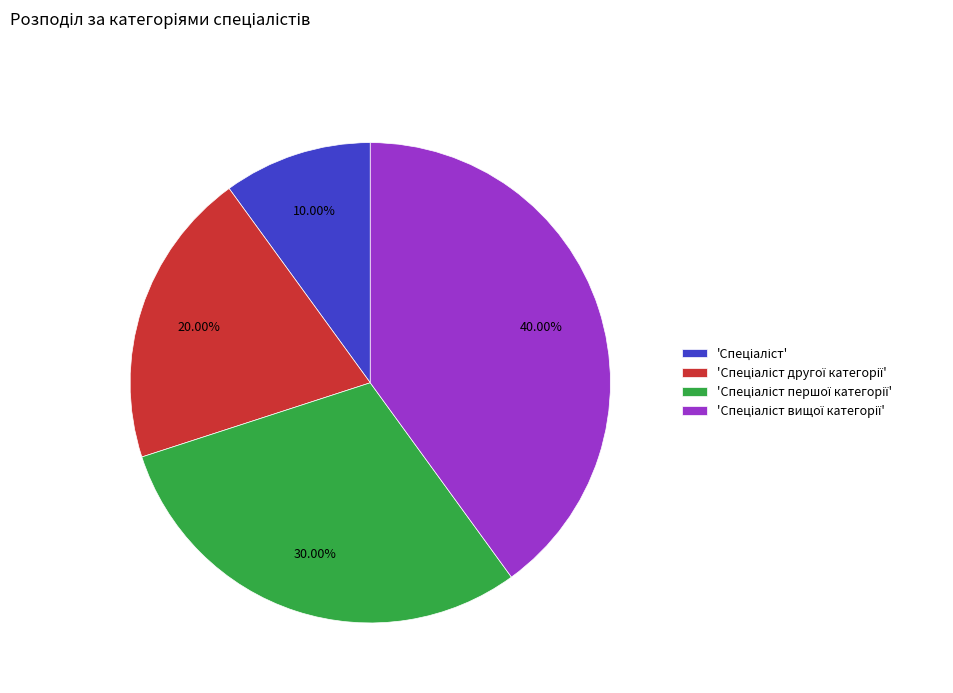

Is there a majority slice in this chart?

No